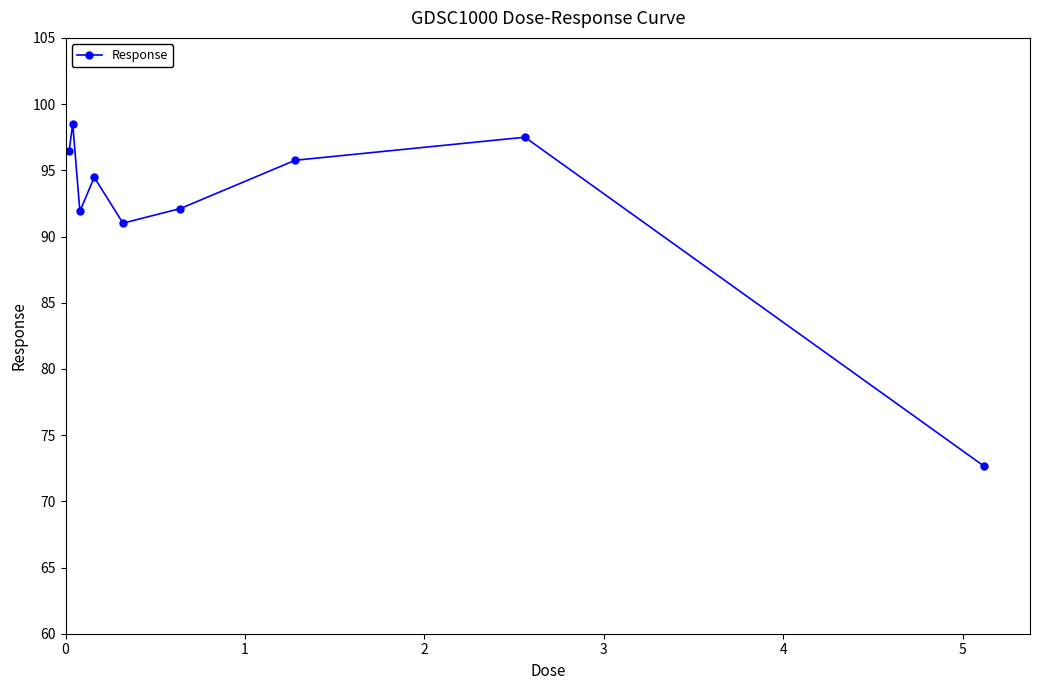

What is the average value?

92.3